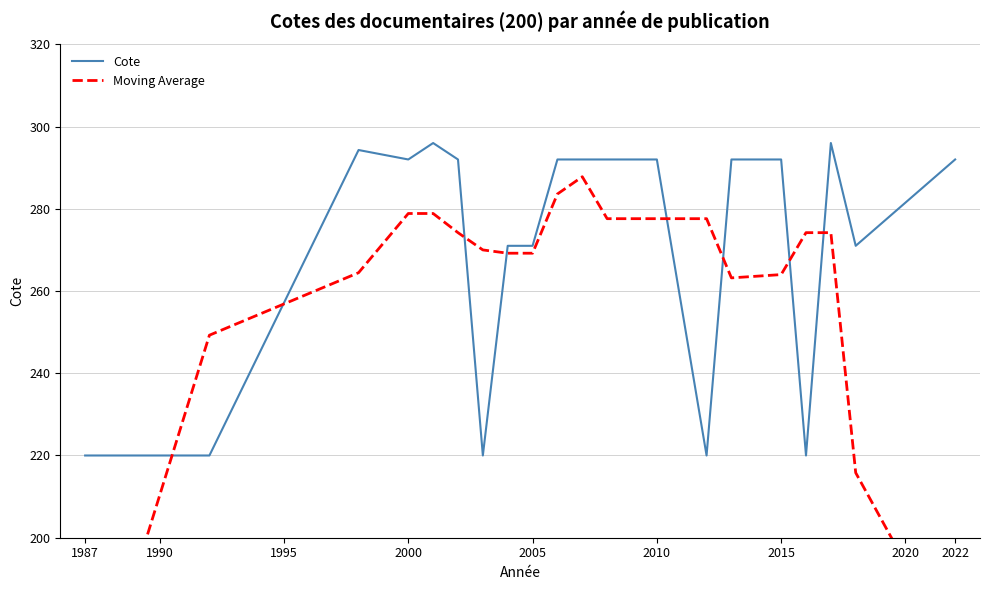

Reading left to right, transcribe all the data shown in this chart.

Cote: 220.0	220.0	220.0	294.3	292.0	296.0	292.0	220.0	271.0	271.0	292.0	292.0	292.0	292.0	220.0	292.0	292.0	220.0	296.0	271.0	292.0
Moving Average: 132.0	190.9	249.3	264.5	278.9	278.9	274.2	270.0	269.2	269.2	283.6	287.8	277.6	277.6	277.6	263.2	264.0	274.2	274.2	215.8	171.8